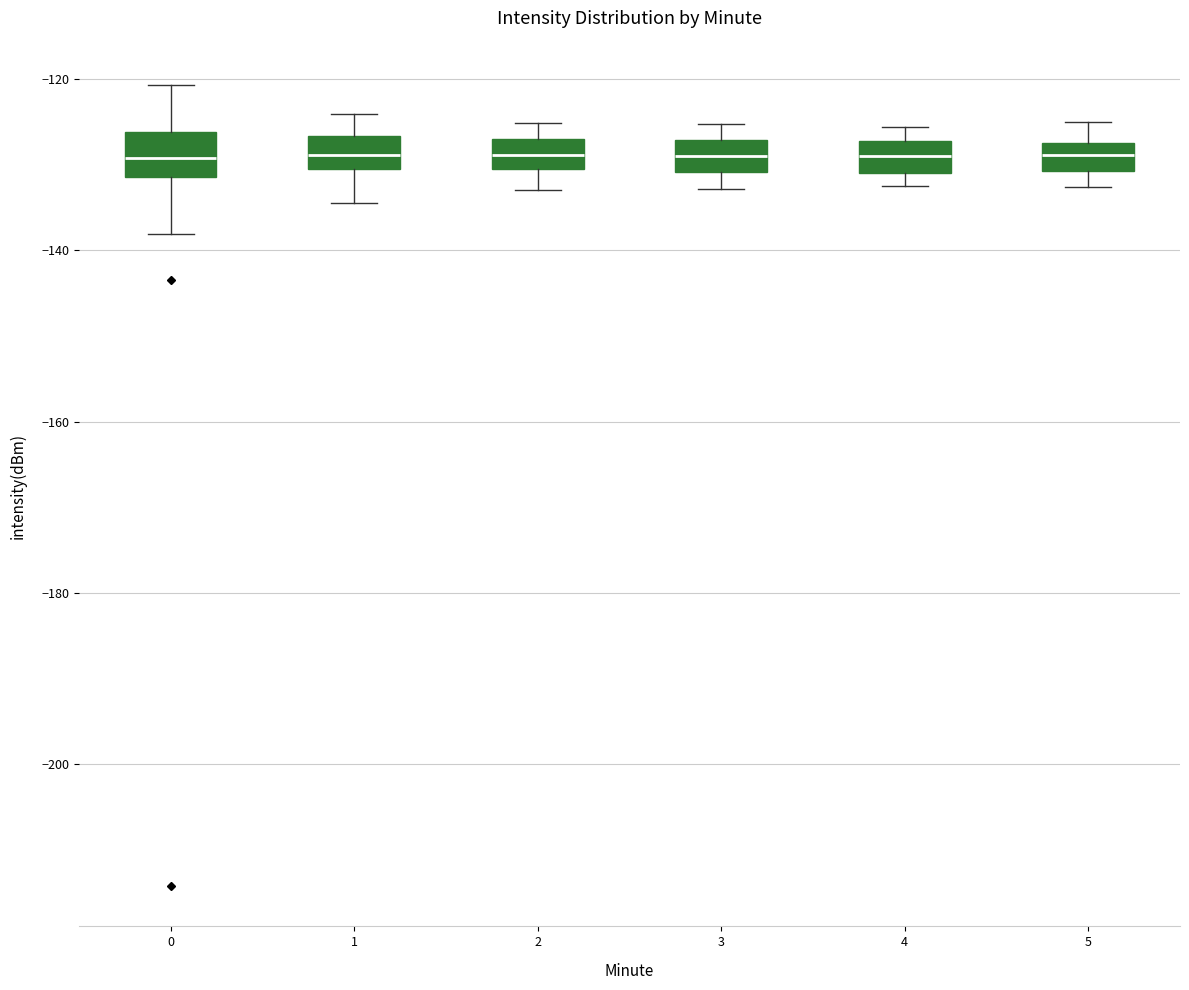

Reading left to right, read every box against the y-axis: the position of its median line, the range the box covers, and the ends of its whiskers. The values are not printed on the chart, so give them approximately, as read against the axis.

0: median -130, box -132 to -126, whiskers -138 to -120
1: median -128, box -130 to -126, whiskers -134 to -124
2: median -128 (inside the box), box -130 to -128, whiskers -132 to -126
3: median -128 (inside the box), box -130 to -128, whiskers -132 to -126
4: median -130 (inside the box), box -130 to -128, whiskers -132 to -126
5: median -128 (inside the box), box -130 to -128, whiskers -132 to -126